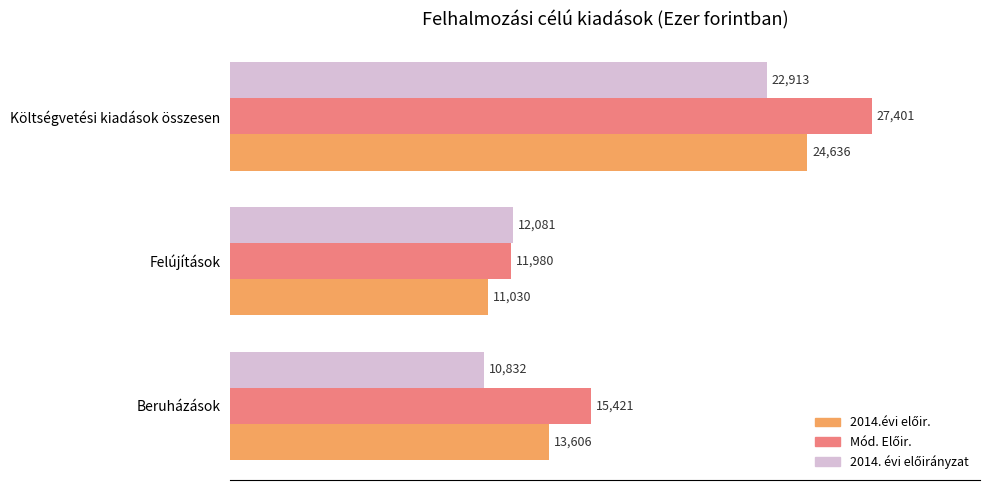

Which label corresponds to the largest value in the chart?

Költségvetési kiadások összesen